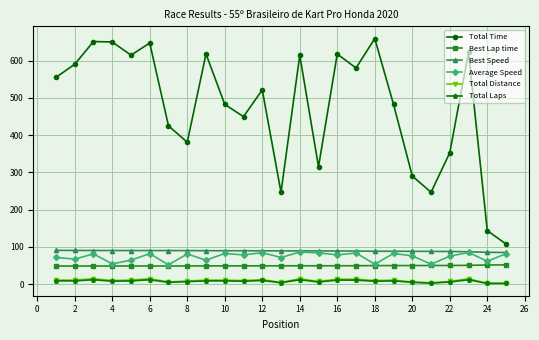

True or false: Total Laps has more than 2 interior local peaks.

True